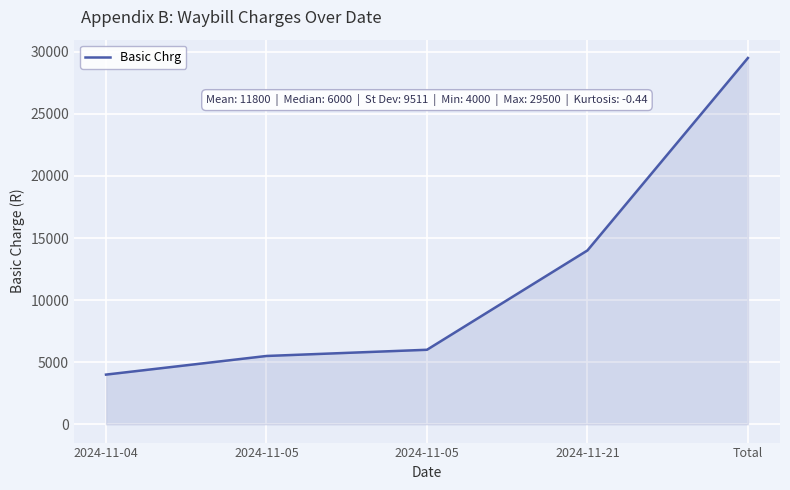

Is this an area chart (filled region under the line)?

Yes